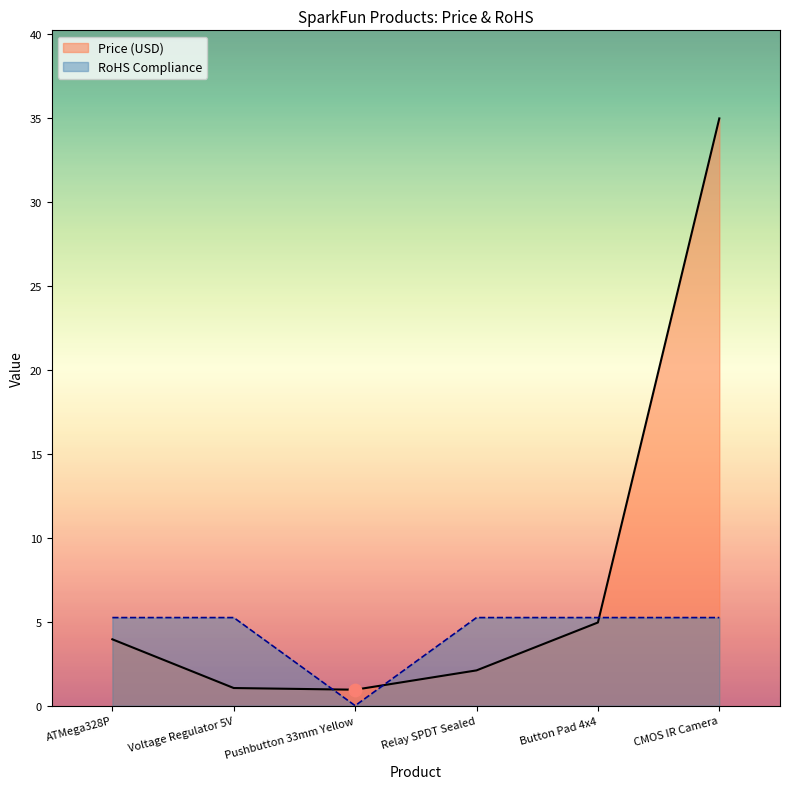

Which series reaches the minimum Y coordinate?

RoHS Compliance line